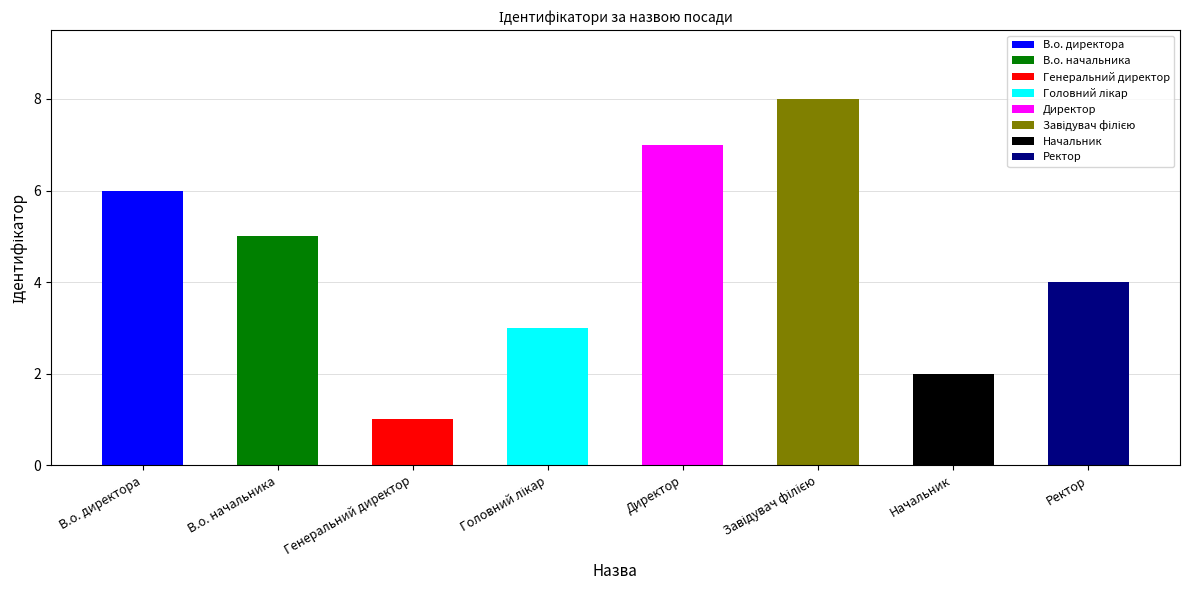

Are the bars grouped side by side (vs. stacked)?

No